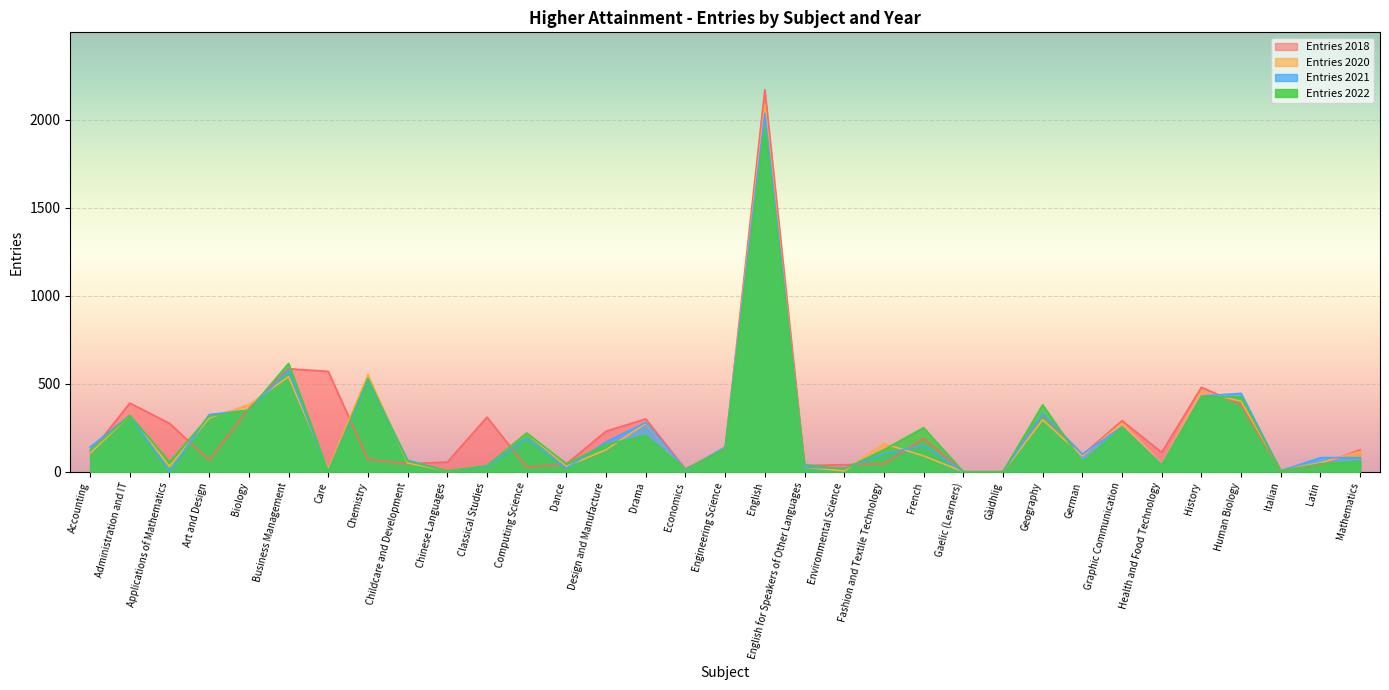

How many series are shown in this chart?

4